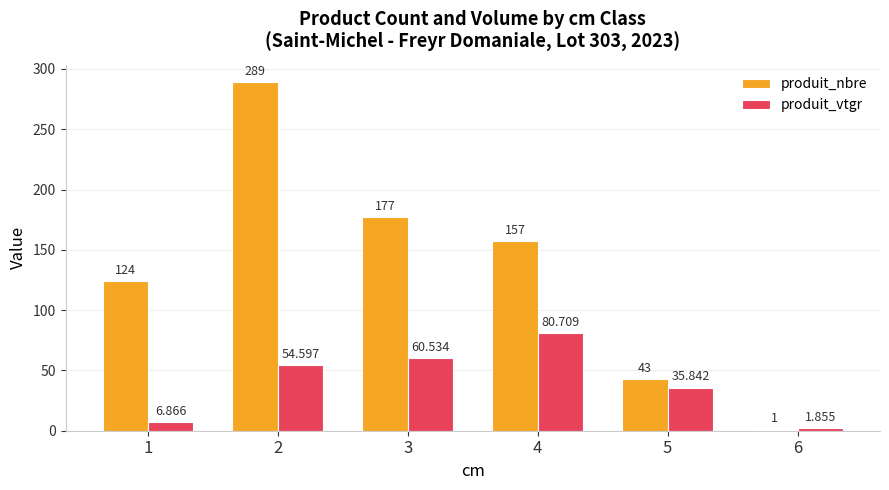

Is the value of produit_vtgr at 6 greater than the value of produit_nbre at 1?

No